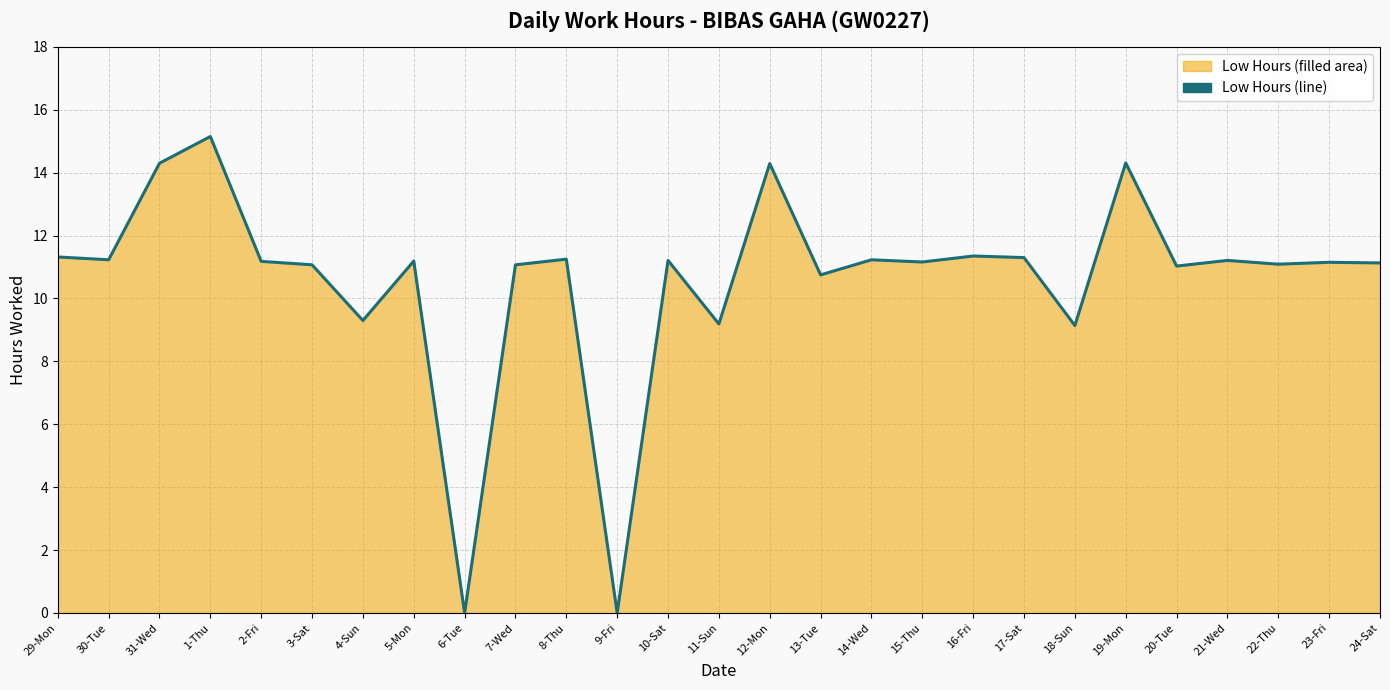

At which label does the data first exceed 11?

29-Mon